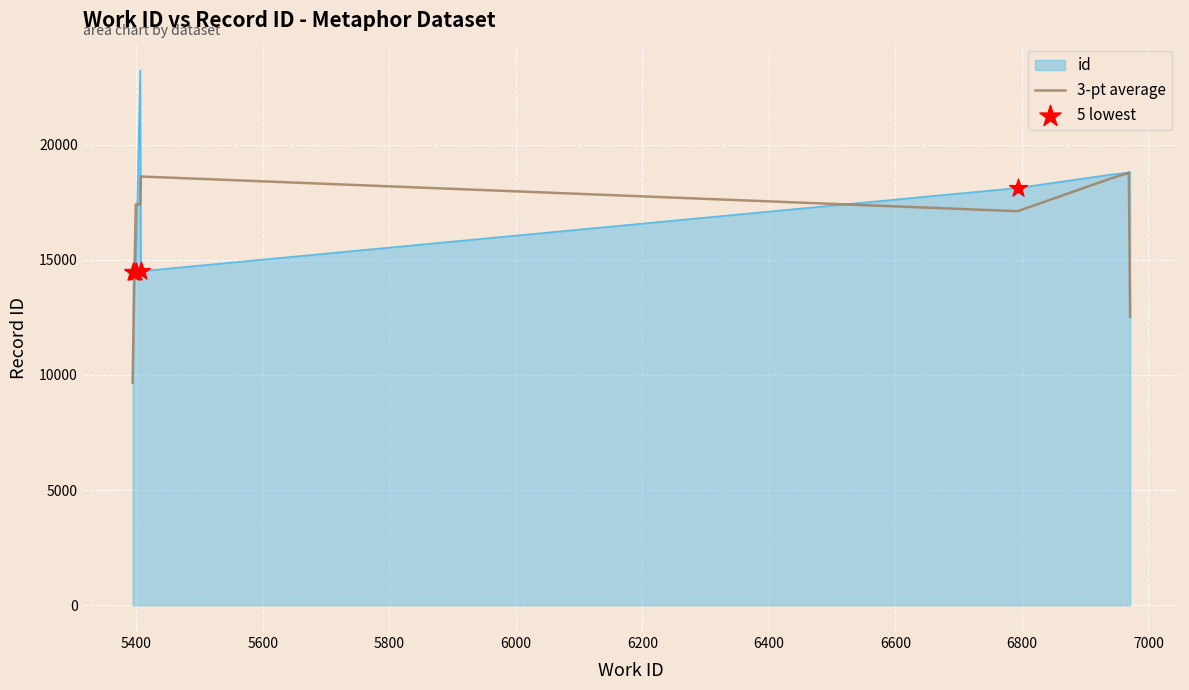

What is the maximum value for 3-pt average?

18788.0